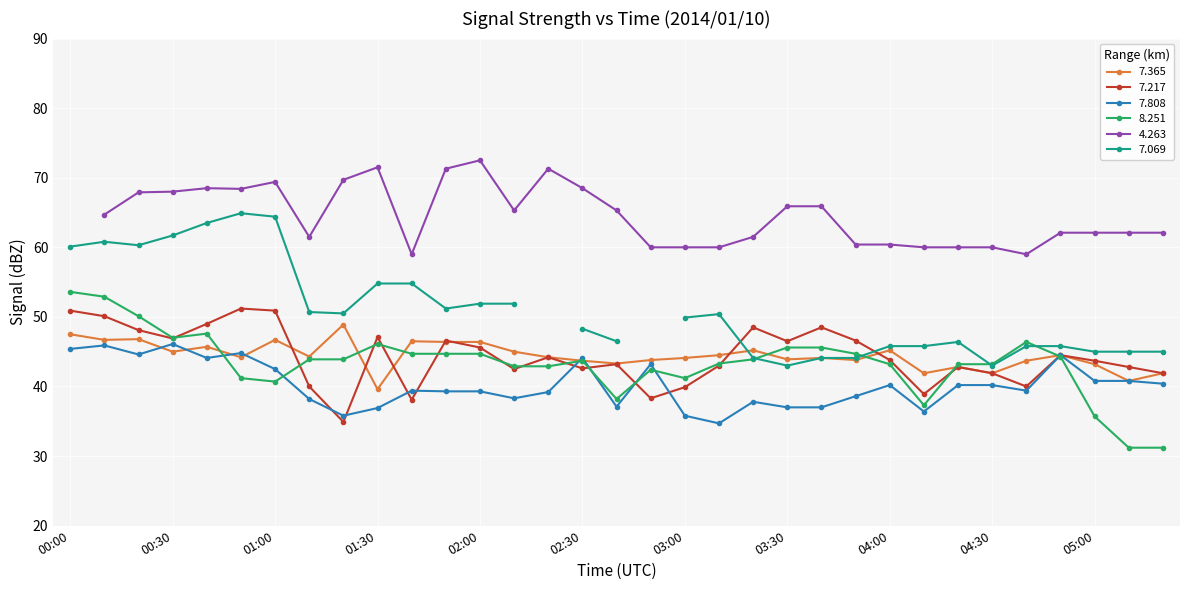

Is it true that 7.217 equals 66.4 at 04:00?

False